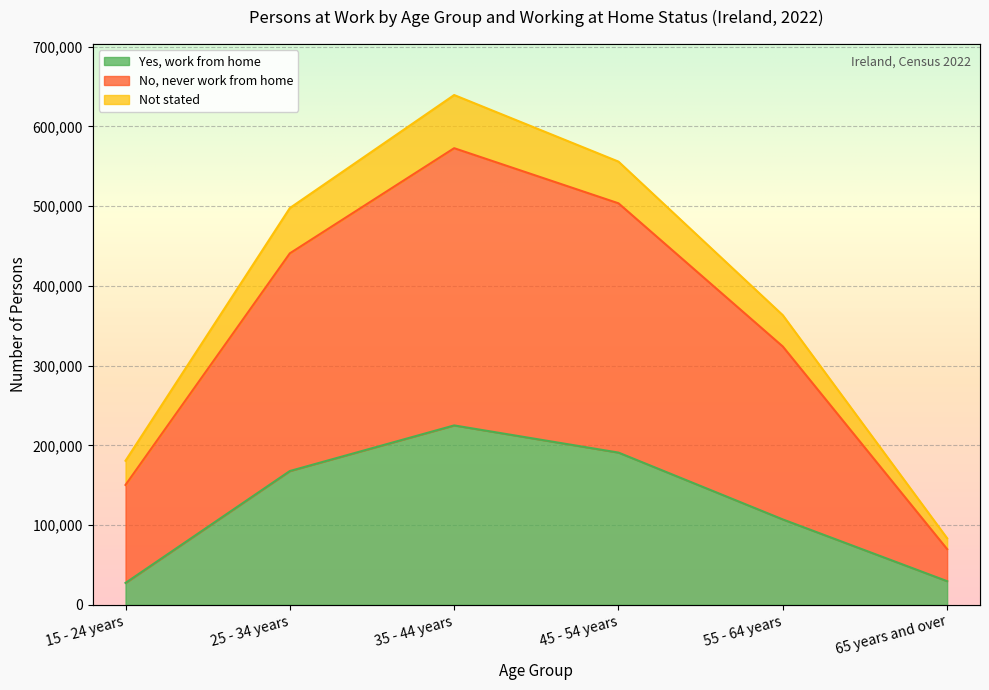

What is the value of the Yes, work from home point at the 1st from the left?

27466